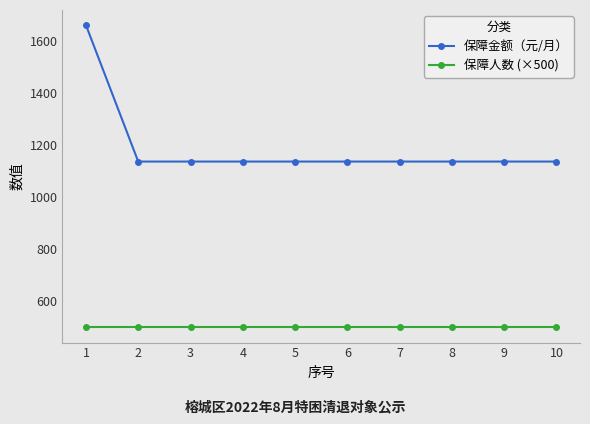

What is the sum of all 保障金额（元/月） values?

11883